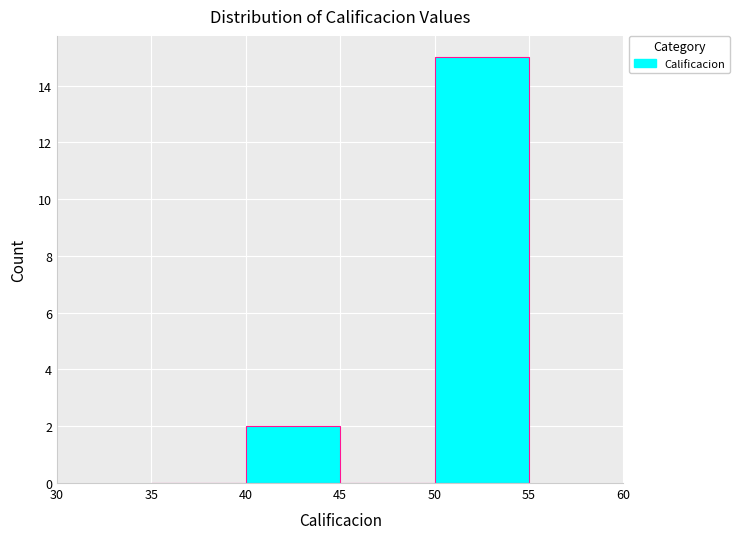

Which range on the x-axis has the tallest bar?

50 to 55